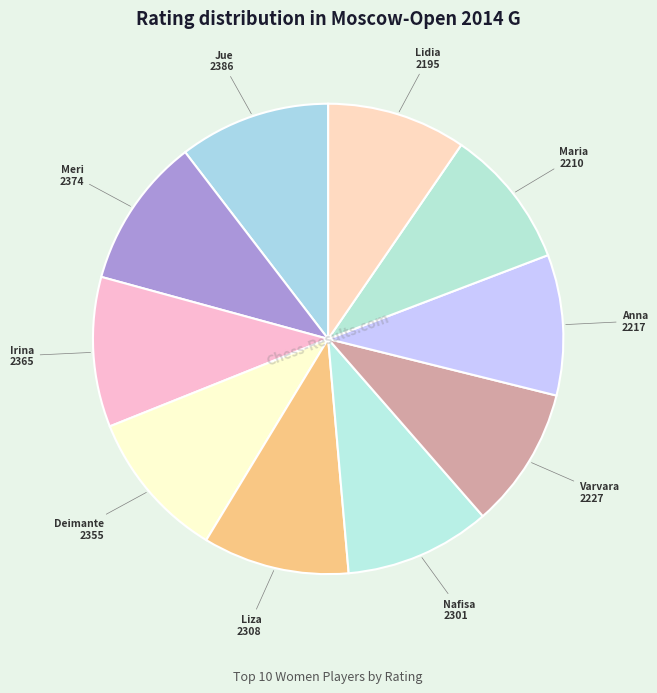

How many slices are in this pie chart?

10